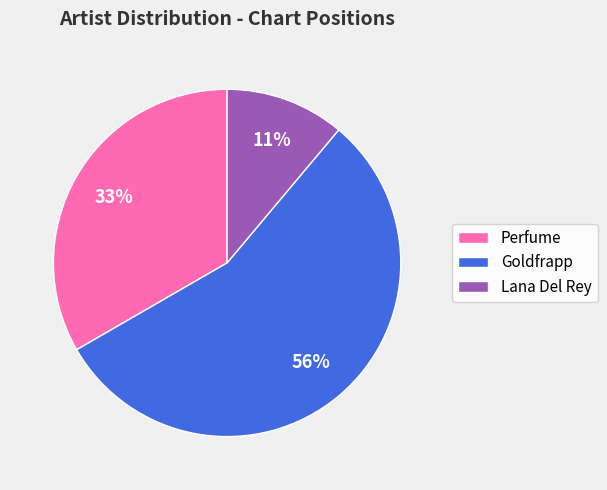

Is the sum of Lana Del Rey and Perfume greater than half?

No